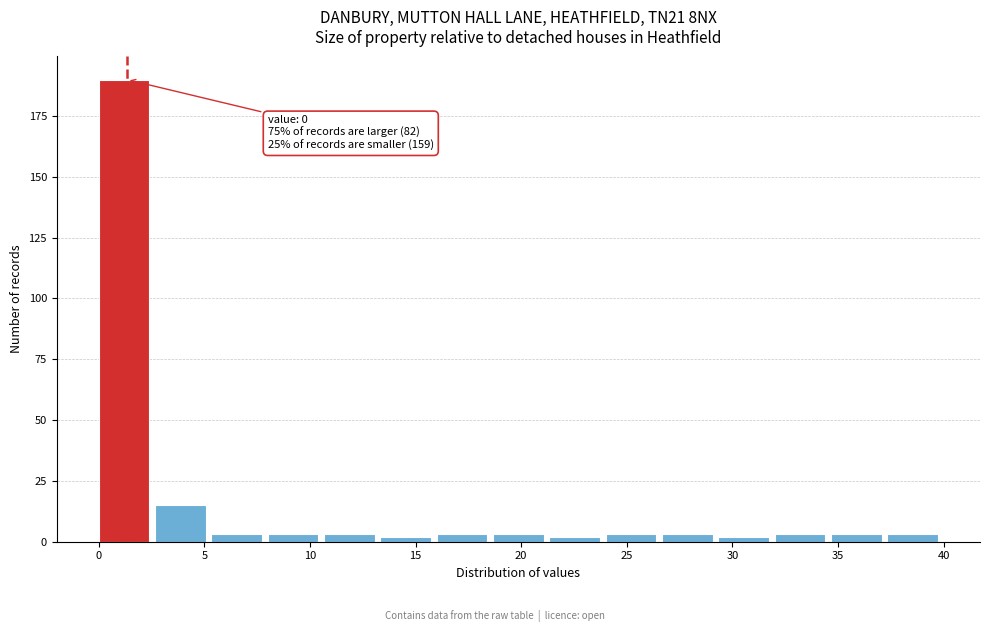

Over which range of the x-axis is the bar tallest?

0.0 to 2.5